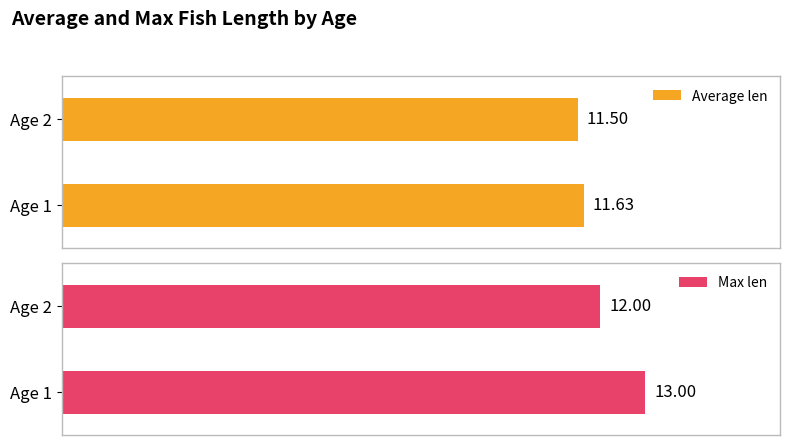

What is the value of the Average len bar at the 2nd from the left?

11.5